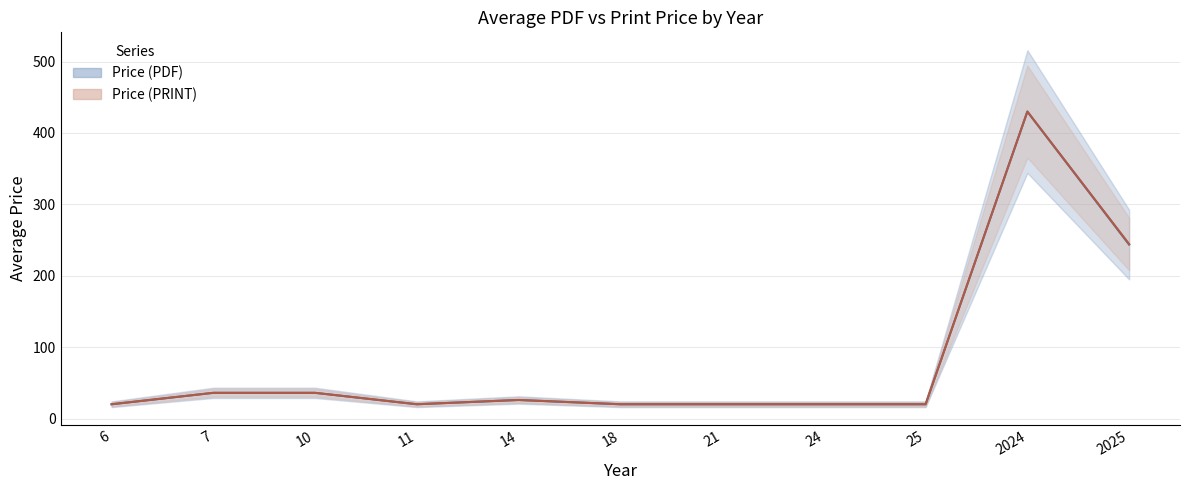

What is the difference between the maximum and minimum values in the Price (PRINT) series?

410.0